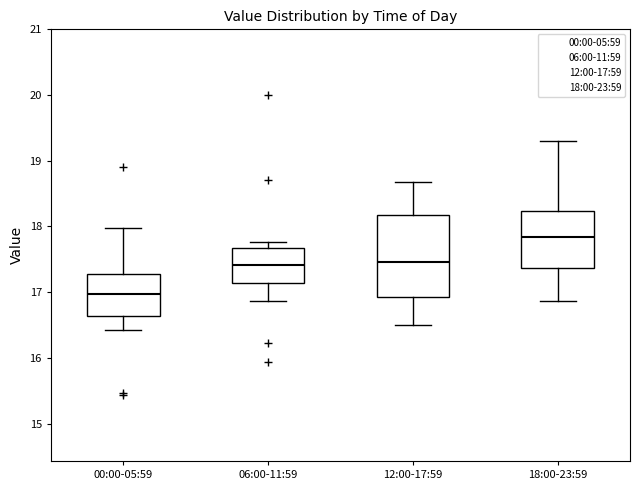

Which box is the tallest, from its lower edge to its upper edge?

12:00-17:59